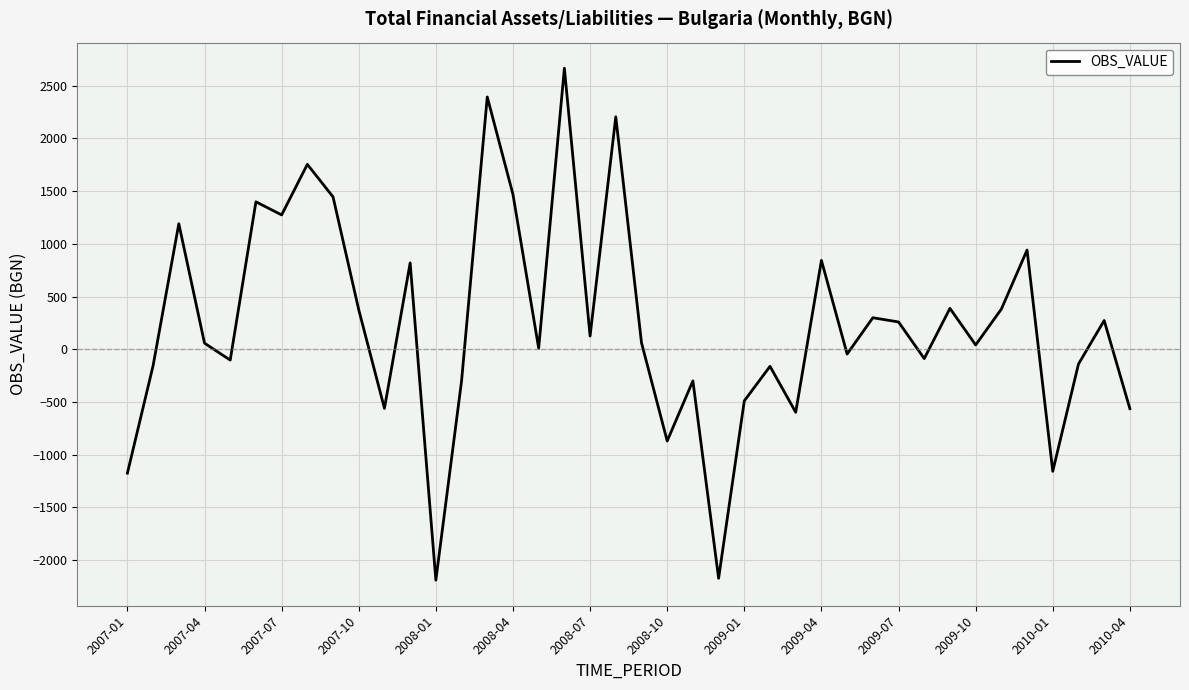

What is the greatest value displayed?

2666.1